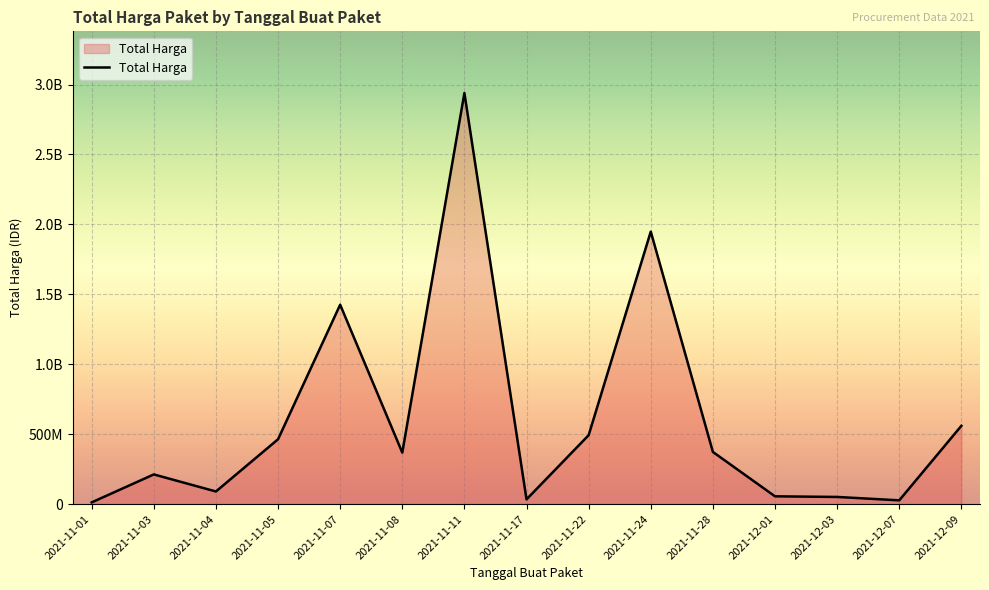

Does the chart display data point markers on the line(s)?

No